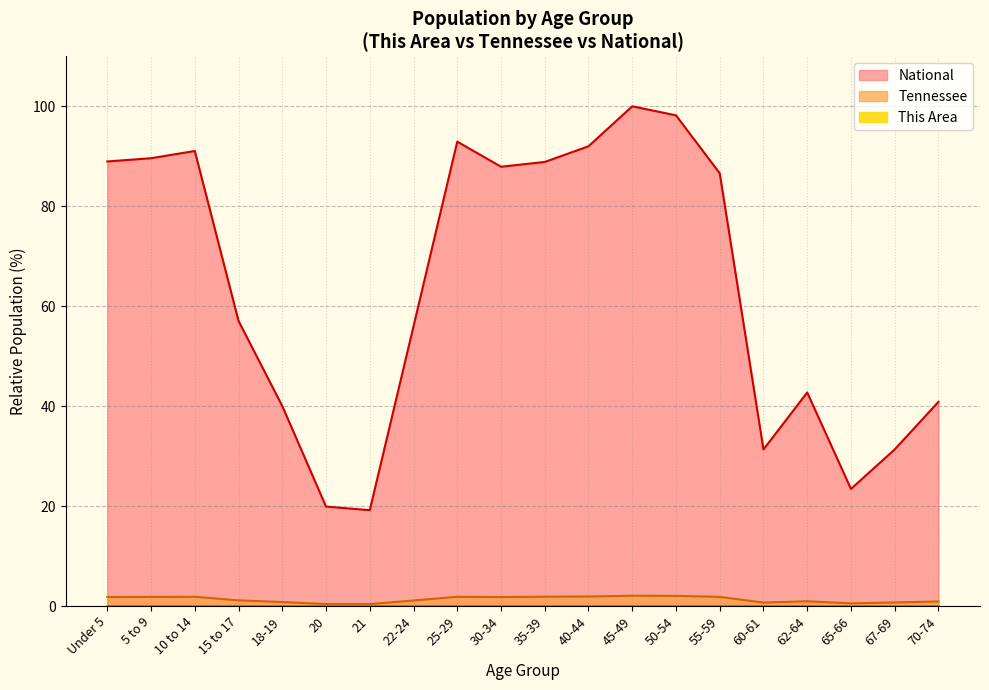

What is the label of the 2nd point from the right?

67-69